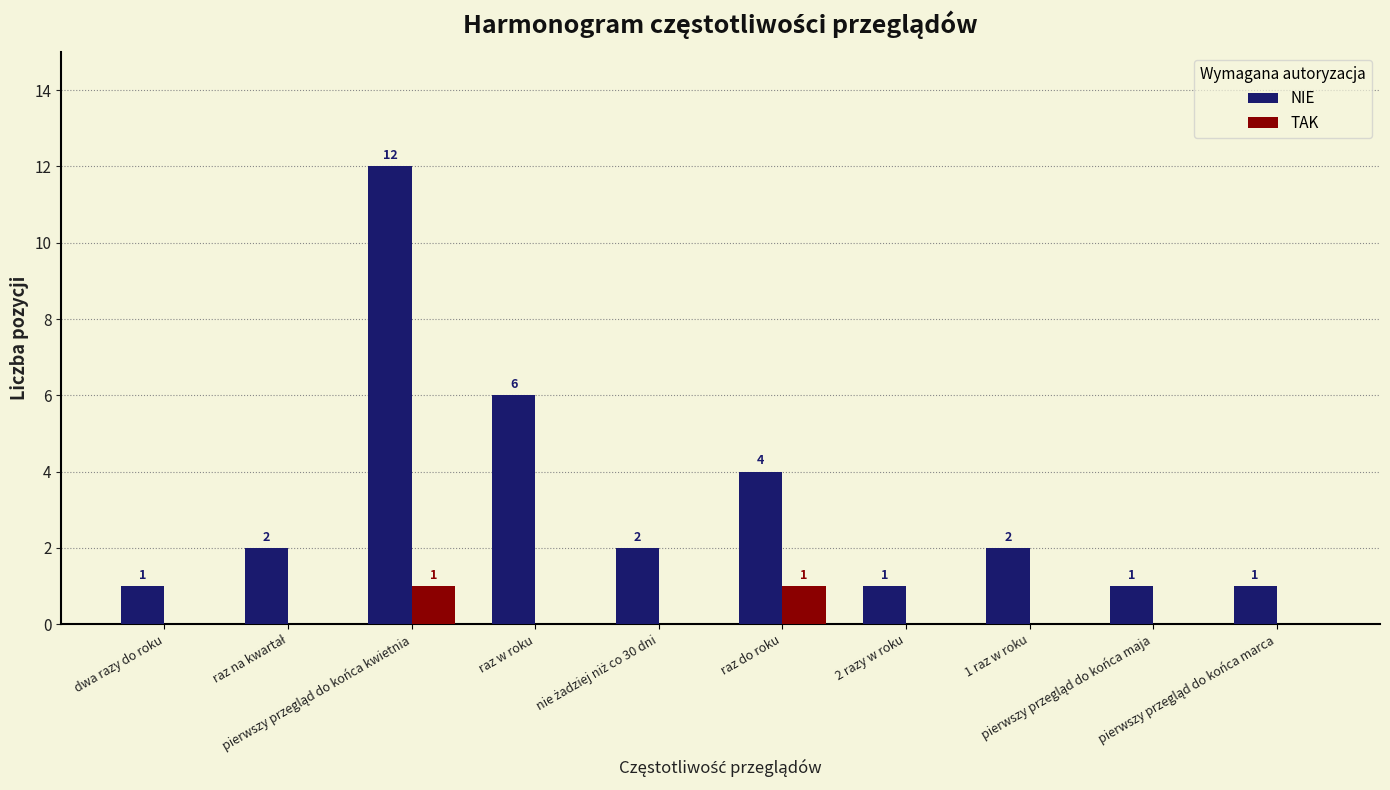

What is the highest value of the NIE series?

12